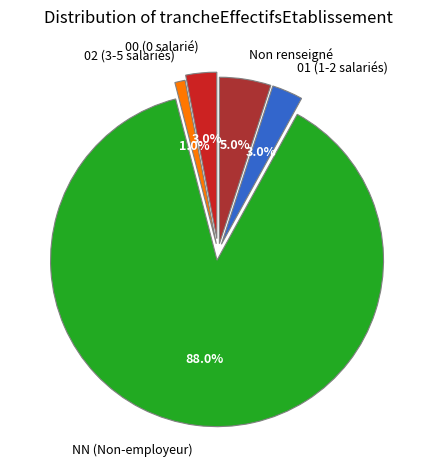

Which has a higher value, NN (Non-employeur) or 02 (3-5 salariés)?

NN (Non-employeur)